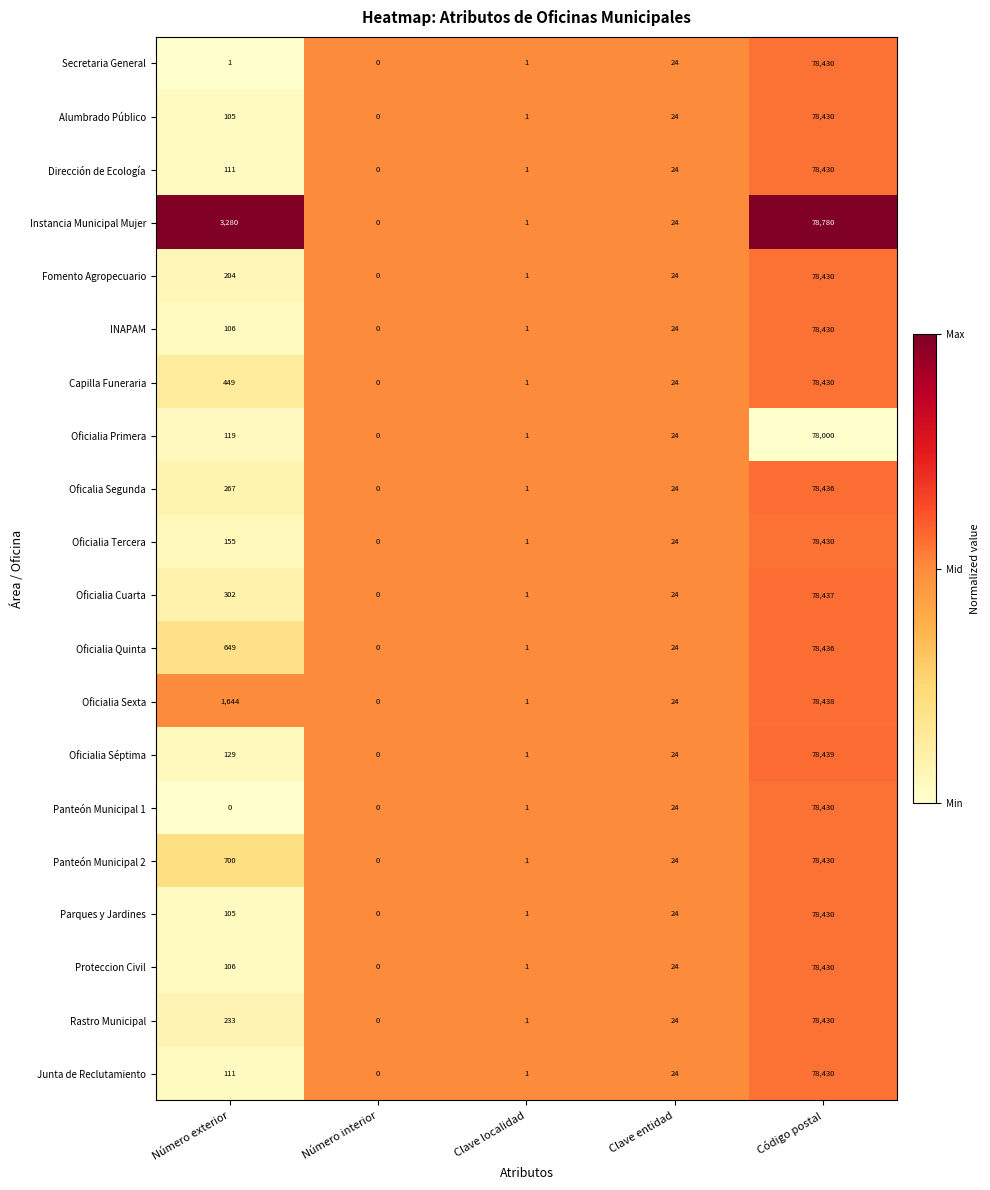

What is the difference between the highest and lowest values at Número exterior?

3280